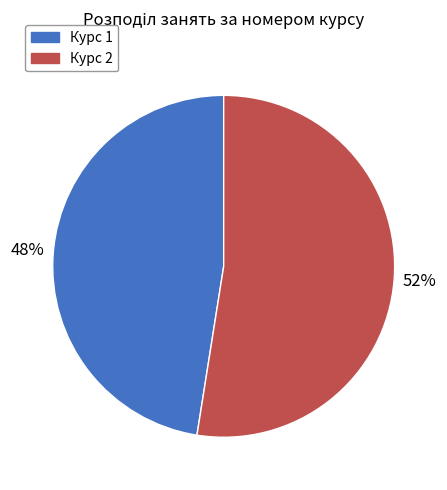

To the nearest percent, what is the average slice percentage?

50%